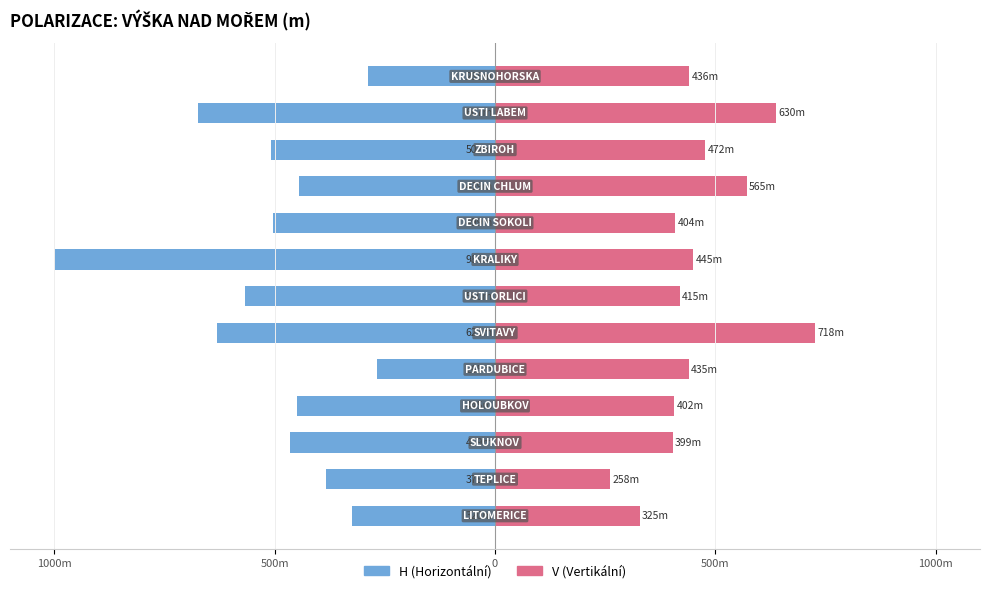

What are all the series names shown in the legend?

H (Horizontální), V (Vertikální)